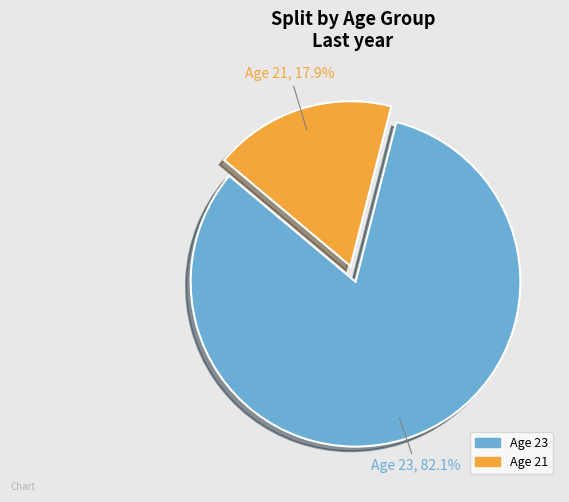

Which category has the biggest portion of the pie?

23